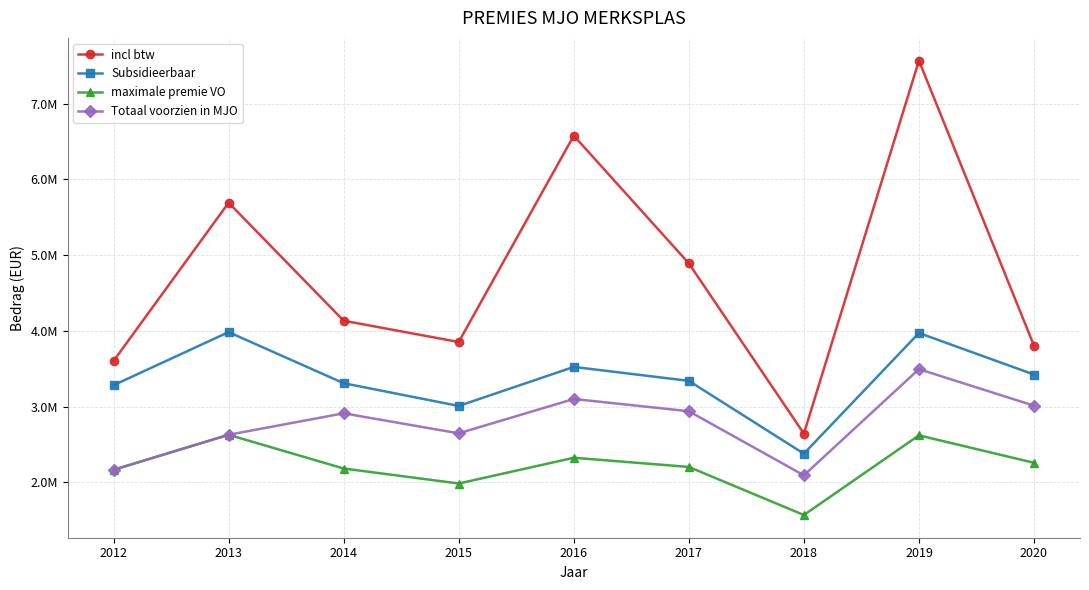

Does the chart have visible grid lines?

Yes